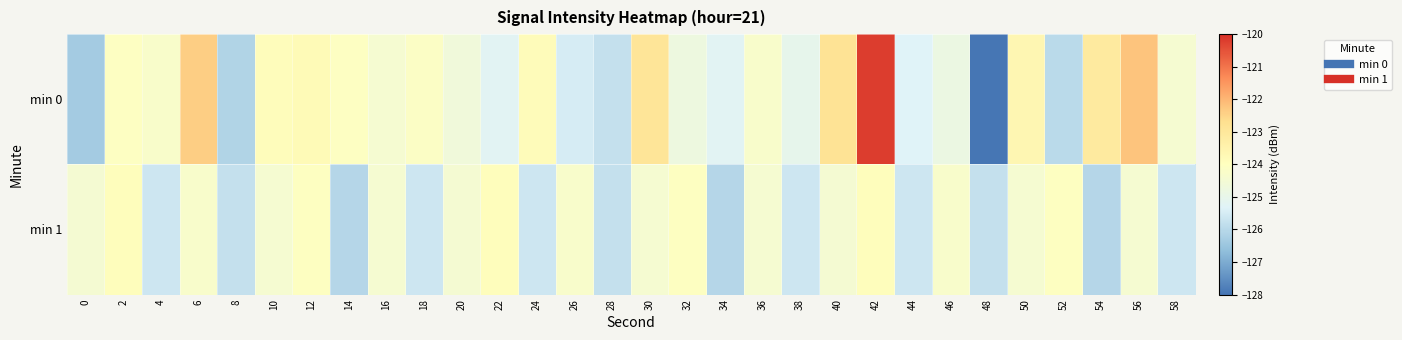

Reading right to left, what are all the values shown in this chart?

min 0: 58=-124.4	56=-122.2	54=-123.1	52=-126.0	50=-123.6	48=-128.0	46=-124.8	44=-125.3	42=-120.2	40=-122.8	38=-125.0	36=-124.3	34=-125.2	32=-124.8	30=-122.9	28=-125.8	26=-125.5	24=-123.9	22=-125.2	20=-124.6	18=-124.1	16=-124.4	14=-124.1	12=-123.8	10=-123.9	8=-126.1	6=-122.4	4=-124.3	2=-124.1	0=-126.3
min 1: 58=-125.7	56=-124.4	54=-126.1	52=-124.0	50=-124.4	48=-125.8	46=-124.3	44=-125.6	42=-123.9	40=-124.4	38=-125.7	36=-124.4	34=-126.1	32=-124.0	30=-124.4	28=-125.8	26=-124.3	24=-125.6	22=-123.9	20=-124.4	18=-125.7	16=-124.4	14=-126.1	12=-124.0	10=-124.4	8=-125.8	6=-124.3	4=-125.6	2=-123.9	0=-124.4